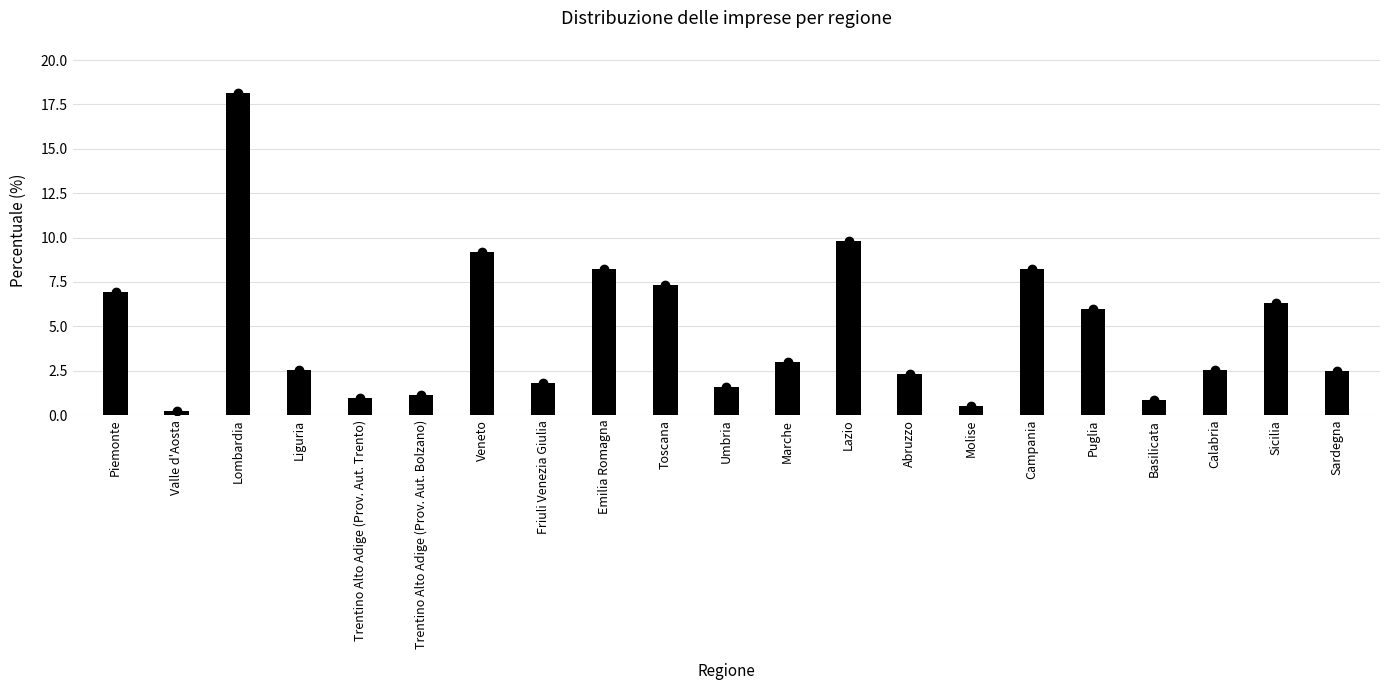

Reading right to left, list all the values displayed in this chart.

2.5	6.3	2.5	0.9	6.0	8.2	0.5	2.3	9.8	3.0	1.6	7.3	8.2	1.8	9.2	1.1	1.0	2.5	18.1	0.2	6.9